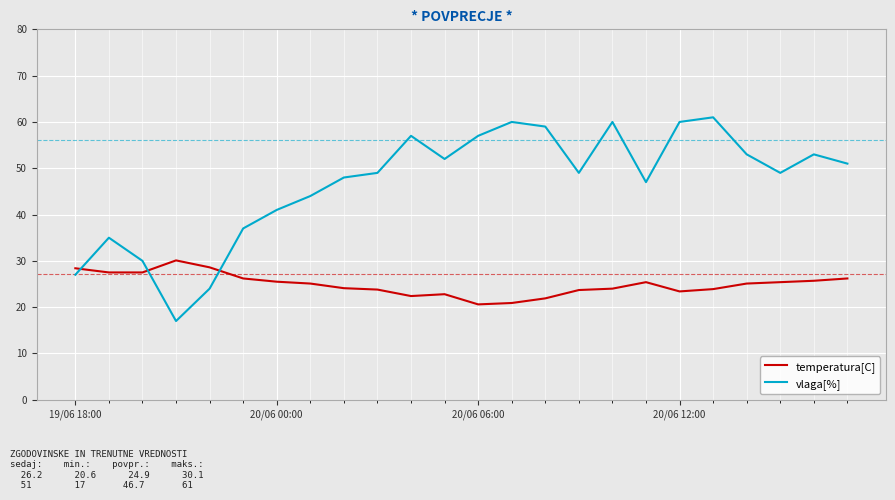

What is the difference between the maximum and minimum values in the vlaga[%] series?

44.0